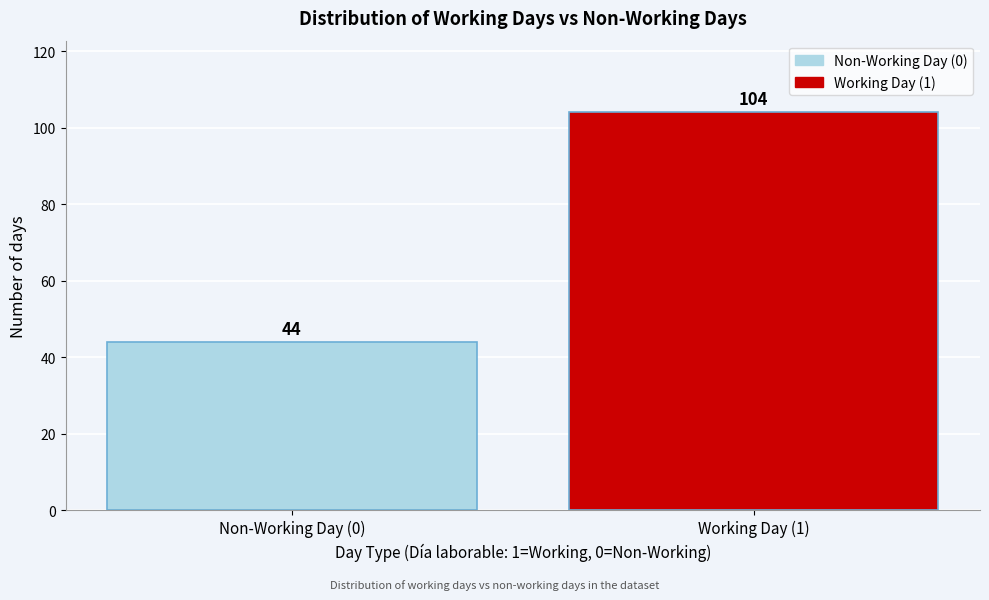

Reading left to right, transcribe all the data shown in this chart.

Non-Working Day (0)=44	Working Day (1)=104